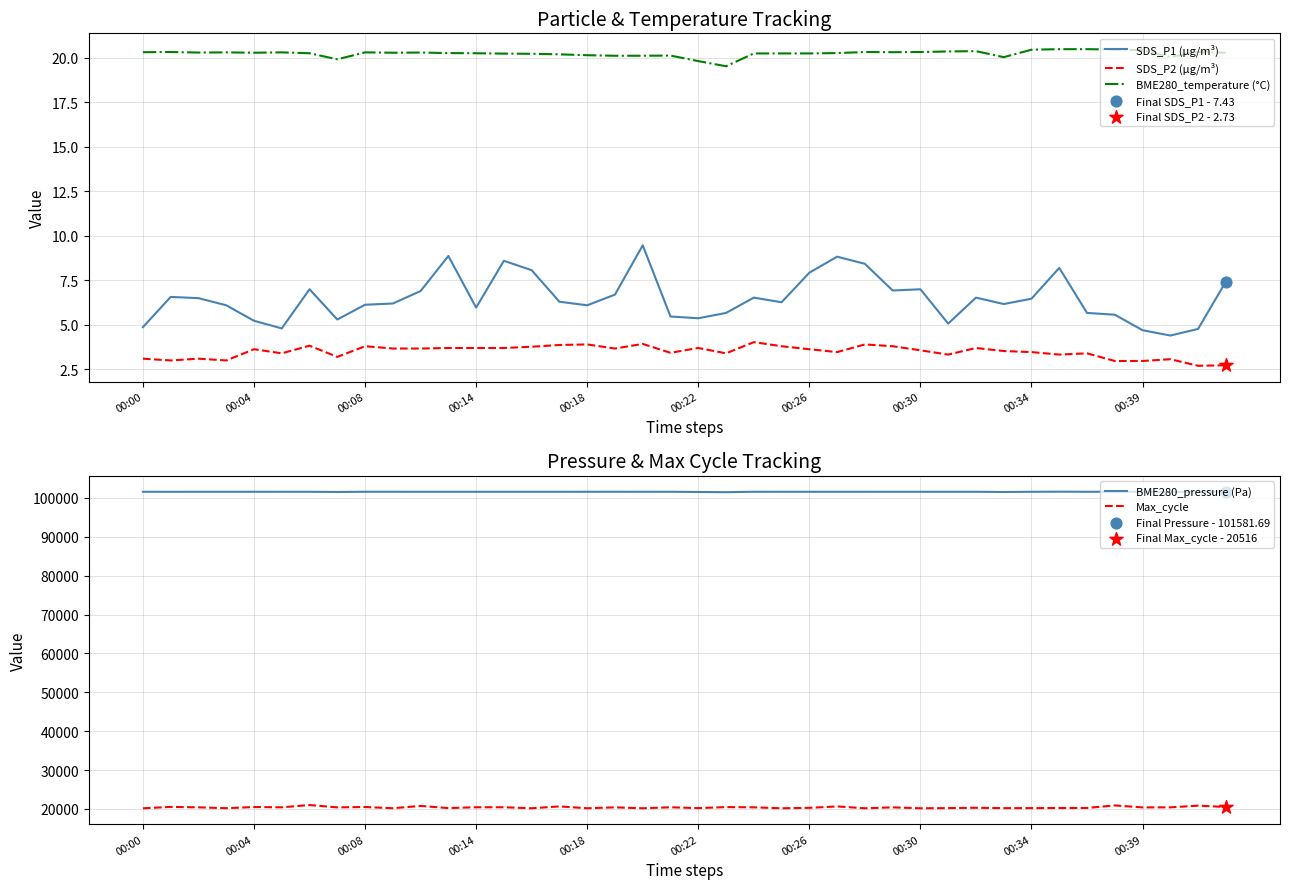

At how many categories does at least one series exceed 26880?

40